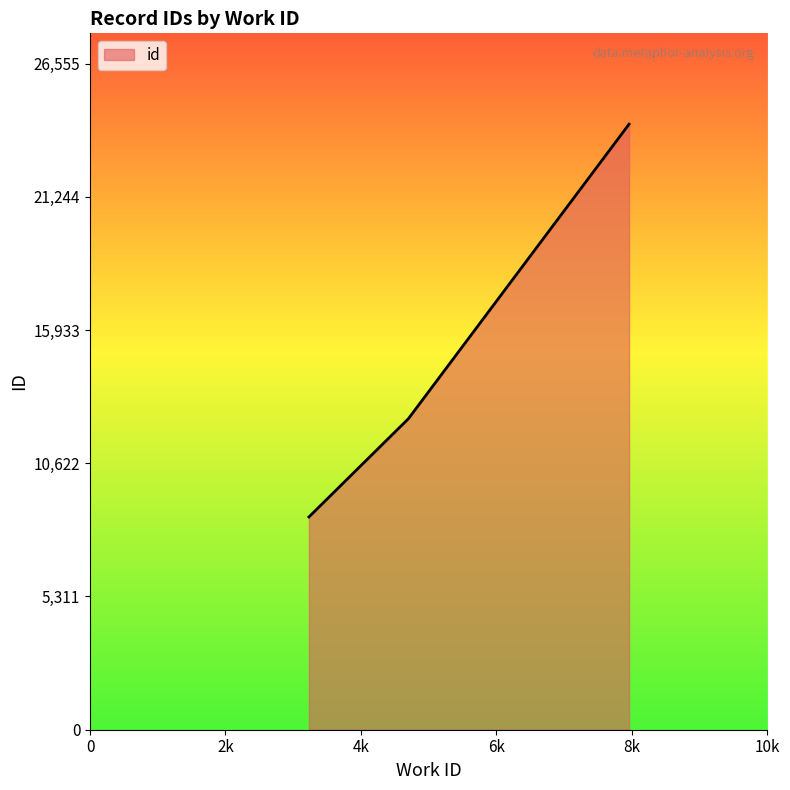

What is the difference between the maximum and minimum values?

15659